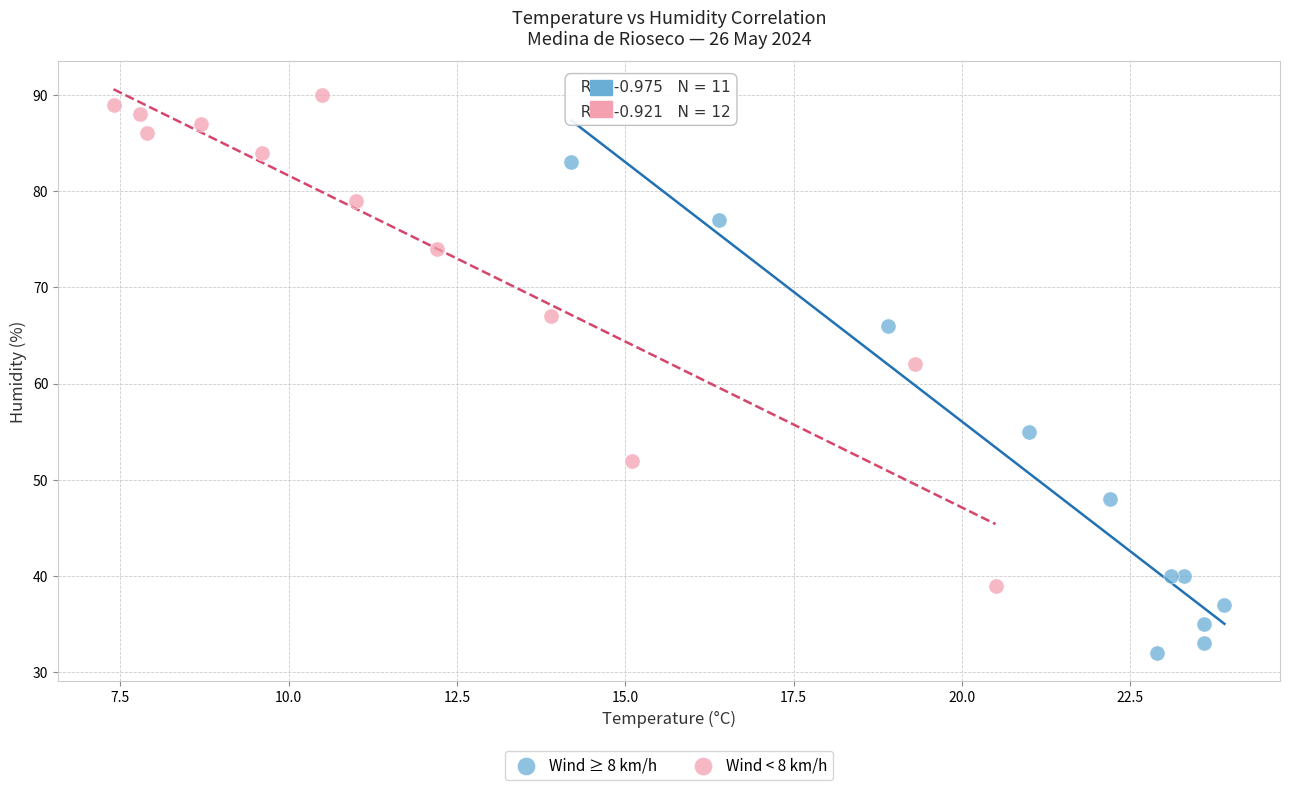

Which series reaches the maximum Y coordinate?

Wind < 8 km/h